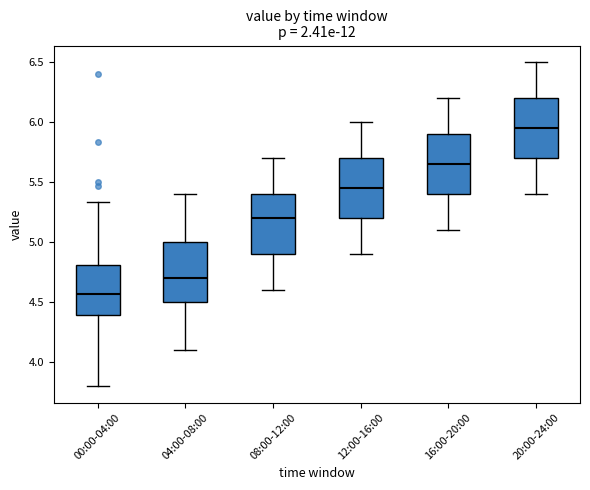

Reading left to right, read every box against the y-axis: the position of its median line, the range the box covers, and the ends of its whiskers. The values are not printed on the chart, so give them approximately, as read against the axis.

00:00-04:00: median 4.55, box 4.40 to 4.80, whiskers 3.80 to 5.35
04:00-08:00: median 4.70, box 4.50 to 5.00, whiskers 4.10 to 5.40
08:00-12:00: median 5.20, box 4.90 to 5.40, whiskers 4.60 to 5.70
12:00-16:00: median 5.45, box 5.20 to 5.70, whiskers 4.90 to 6.00
16:00-20:00: median 5.65, box 5.40 to 5.90, whiskers 5.10 to 6.20
20:00-24:00: median 5.95, box 5.70 to 6.20, whiskers 5.40 to 6.50